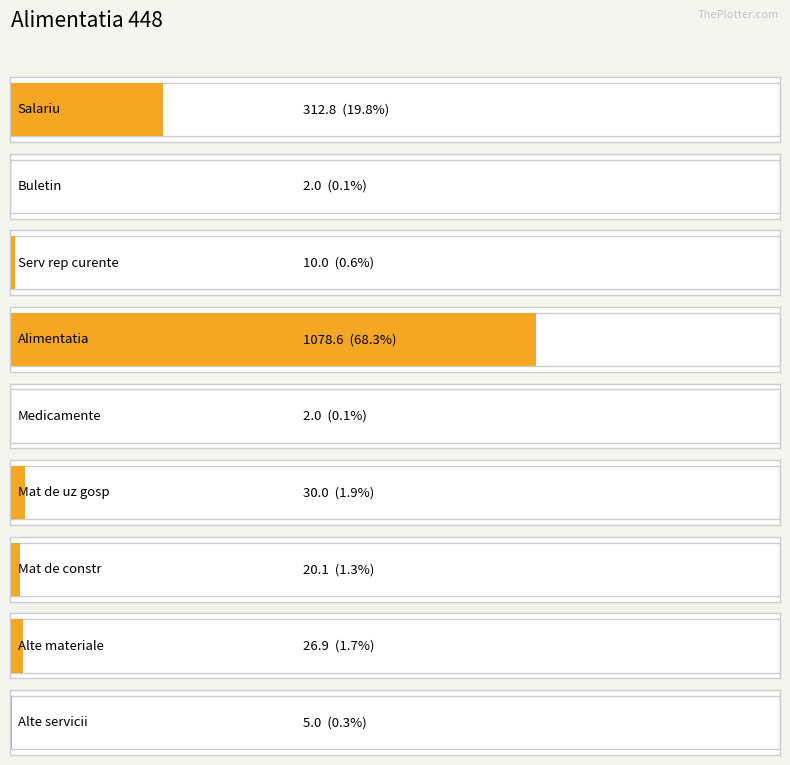

True or false: the data shows 2.2 at Alte servicii.

False